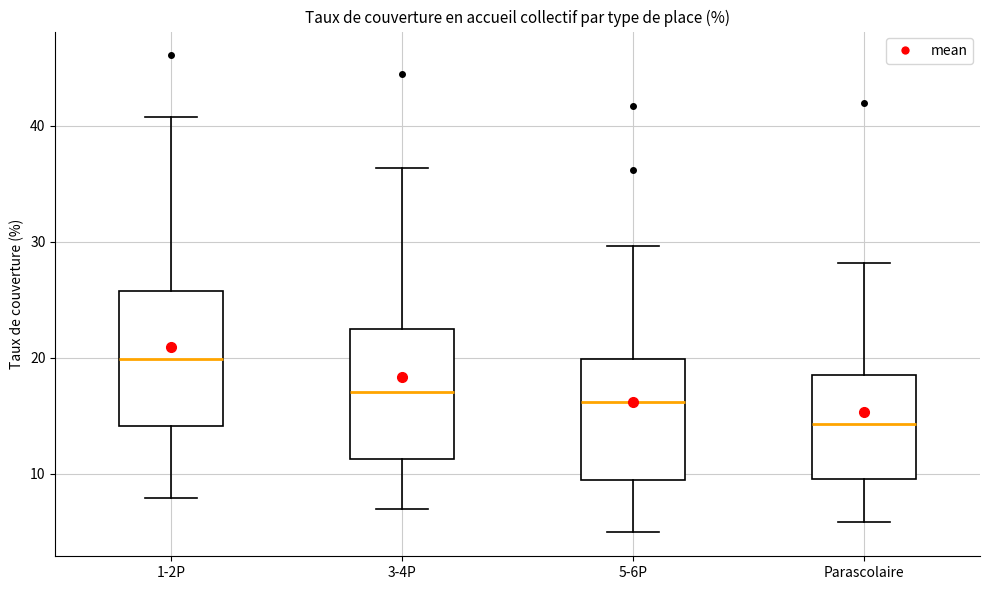

Reading left to right, read every box against the y-axis: the position of its median line, the range the box covers, and the ends of its whiskers. The values are not printed on the chart, so give them approximately, as read against the axis.

1-2P: median 20, box 14 to 26, whiskers 8 to 41
3-4P: median 17, box 11 to 22, whiskers 7 to 36
5-6P: median 16, box 10 to 20, whiskers 5 to 30
Parascolaire: median 14, box 10 to 19, whiskers 6 to 28